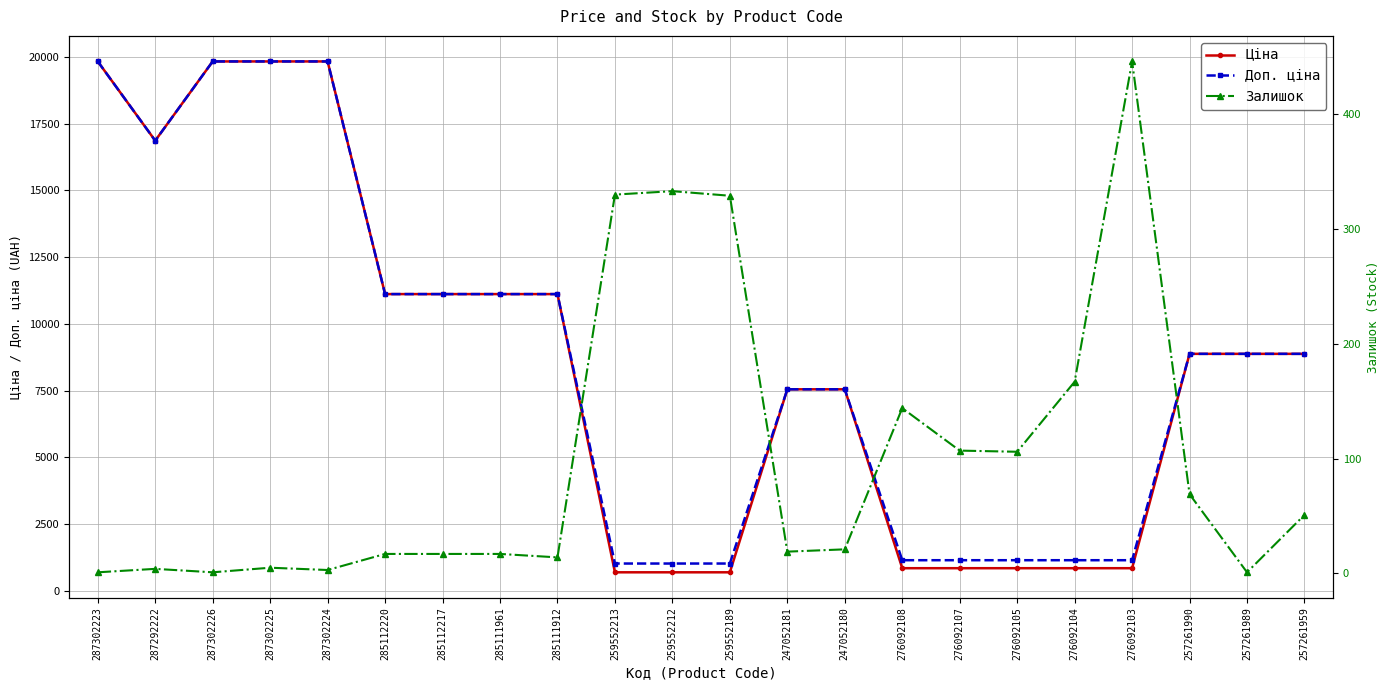

How many interior local valleys does the Доп. ціна series have?

1